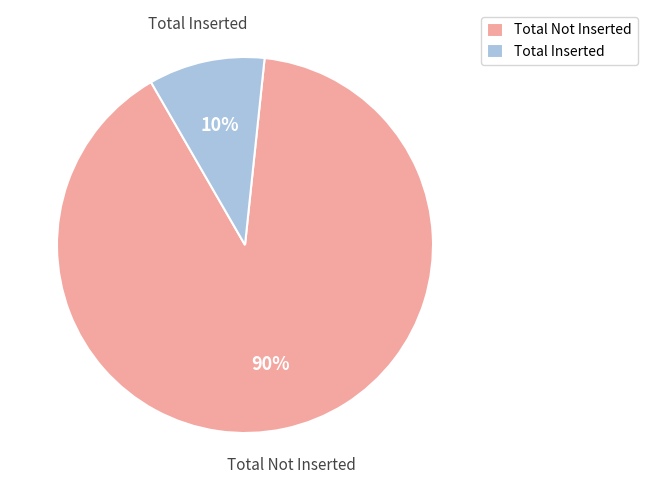

To the nearest percent, what is the average slice percentage?

50%